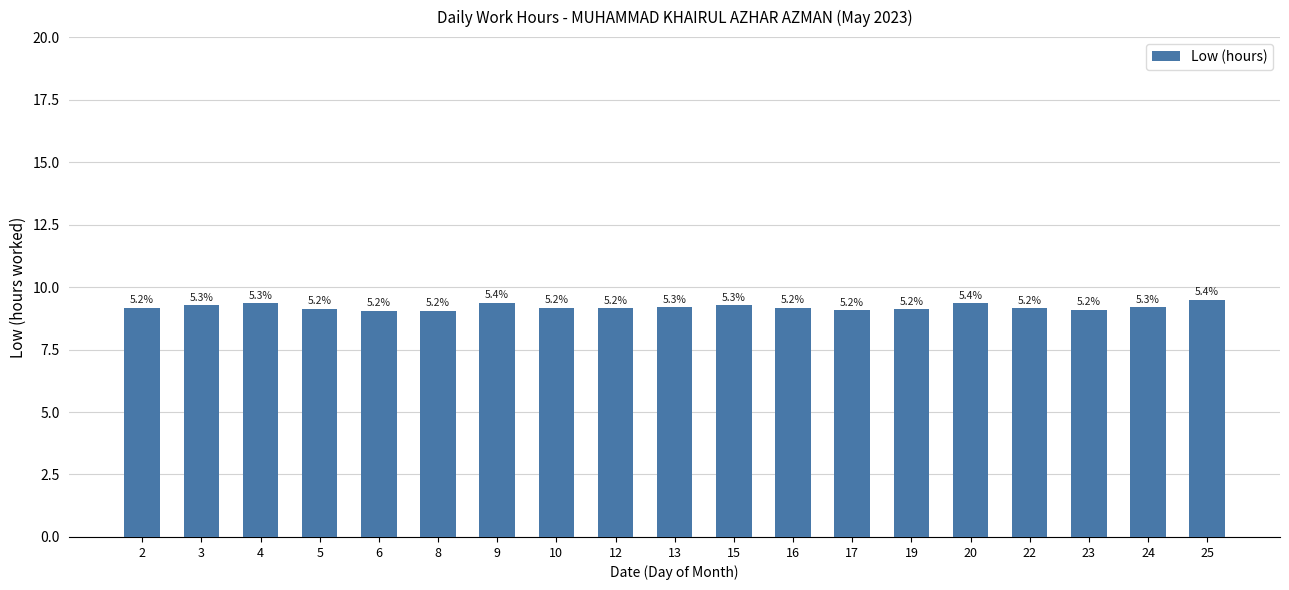

How many bars are there in total?

19